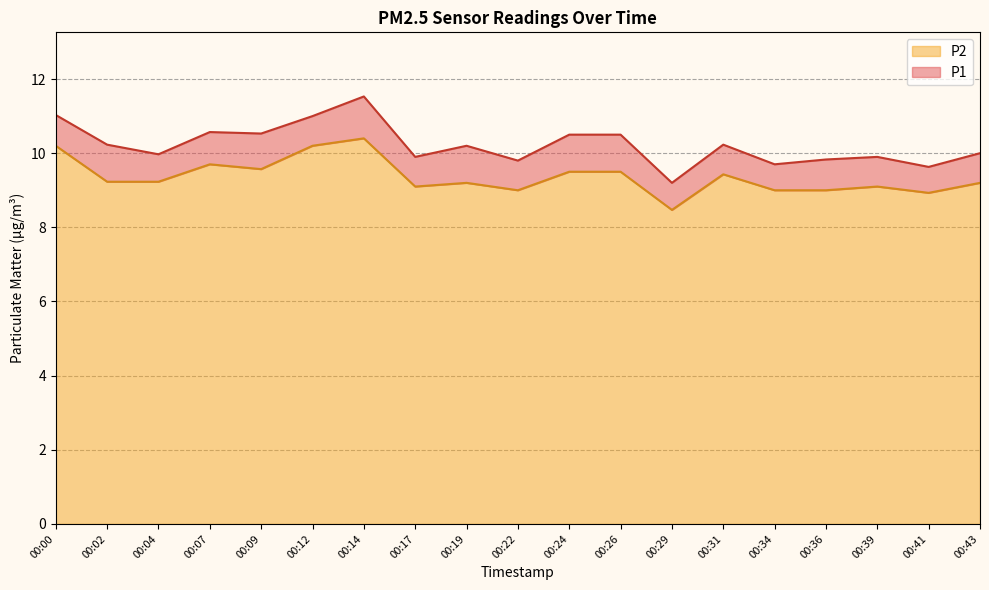

At which category is the sum across all series the highest?

00:14